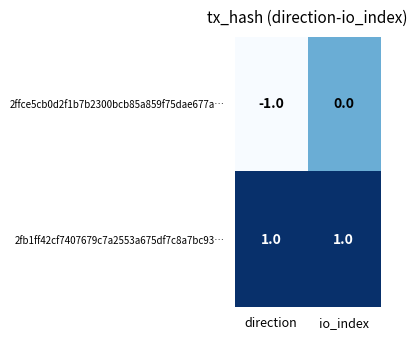

How many negative values does the 2ffce5cb0d2f1b7b2300bcb85a859f75dae677a… series have?

1